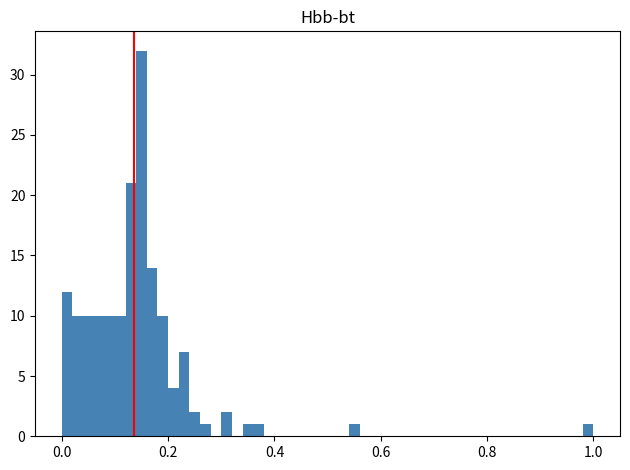

Around what value on the x-axis is the tallest bar? Give the approximate position of its centre, as read against the axis.

0.16